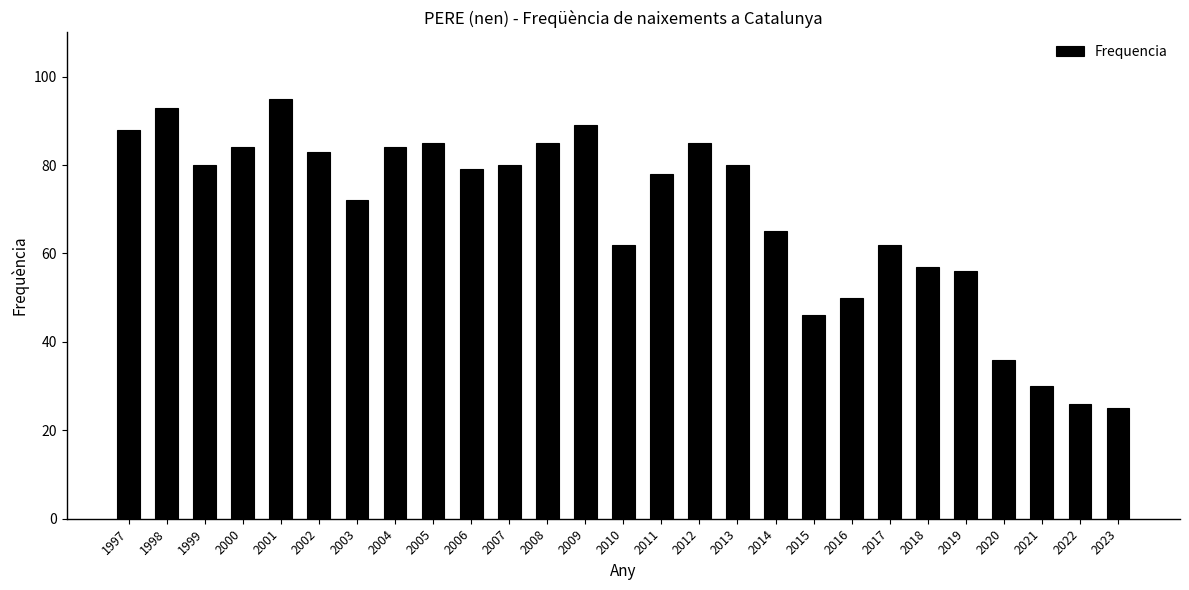

Reading left to right, what are all the values shown in this chart?

88	93	80	84	95	83	72	84	85	79	80	85	89	62	78	85	80	65	46	50	62	57	56	36	30	26	25